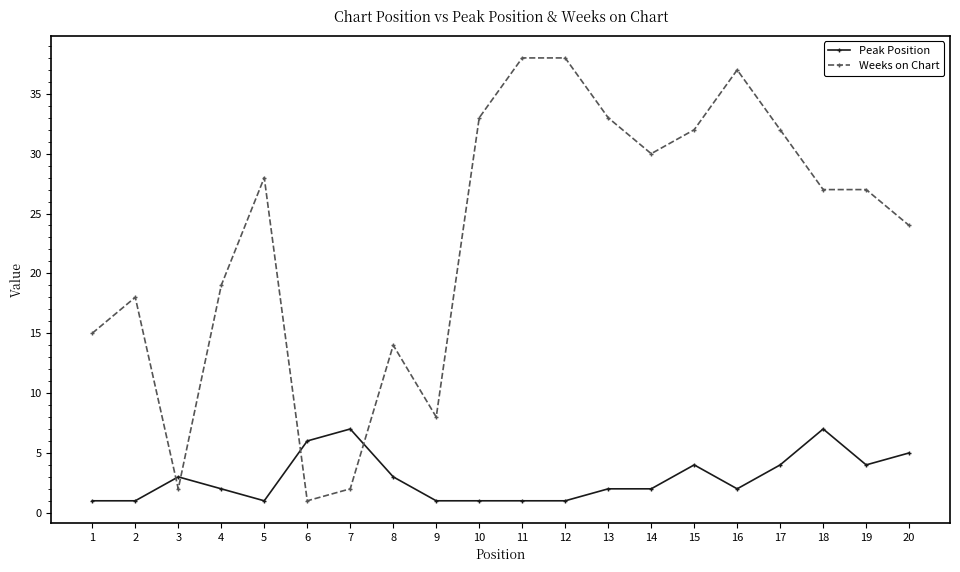

What is the difference between the maximum and minimum values in the Peak Position series?

6